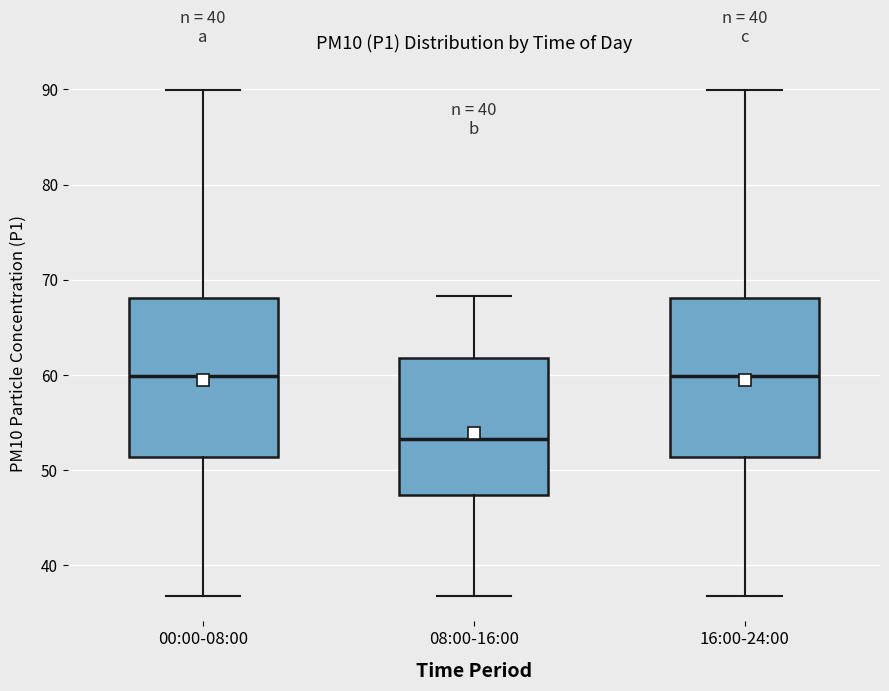

Reading left to right, transcribe this box plot: for each box, give where its median line is, the range the box spans, and where its two whiskers end, as read against the y-axis. The values are not printed on the chart, so give them approximately, as read against the axis.

00:00-08:00: median 60, box 51 to 68, whiskers 37 to 90
08:00-16:00: median 53, box 47 to 62, whiskers 37 to 68
16:00-24:00: median 60, box 51 to 68, whiskers 37 to 90